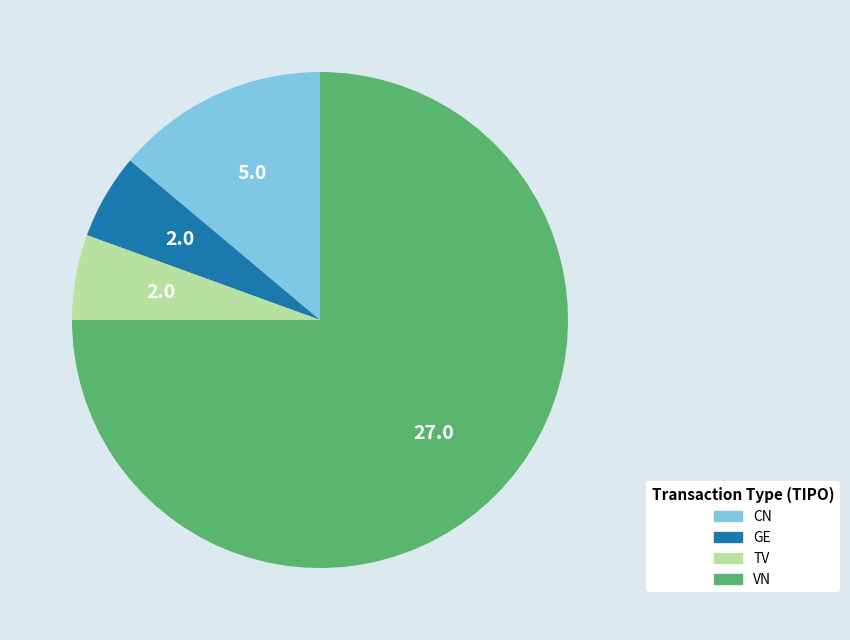

Which slice is the largest?

VN